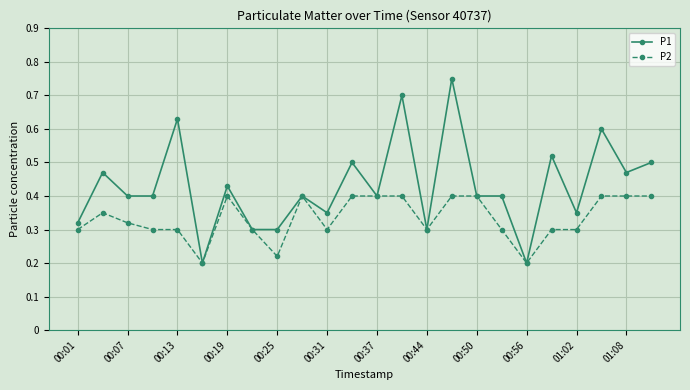

Rank the series by their maximum value, from highest to lowest.

P1, P2